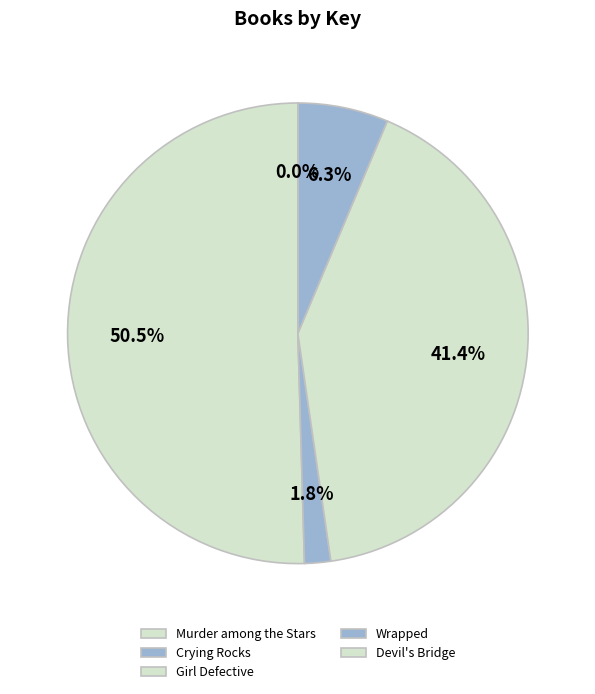

What percentage is the Crying Rocks slice, to the nearest percent?

2%